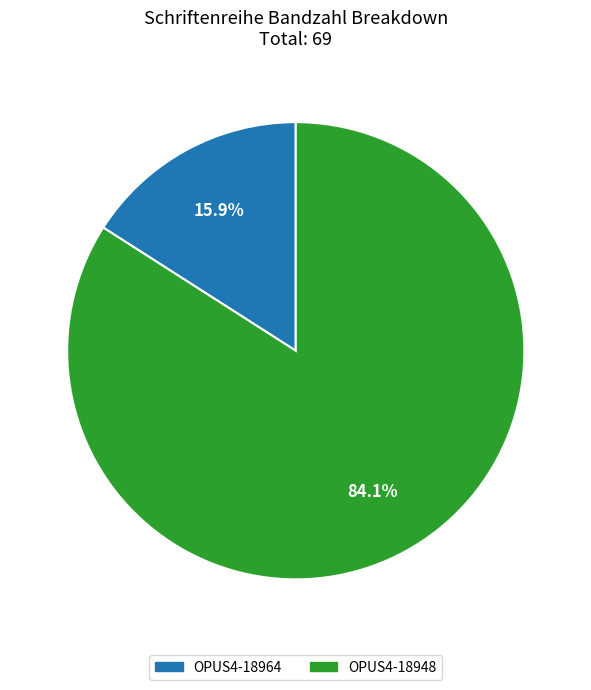

Combined, do OPUS4-18948 and OPUS4-18964 account for over 50%?

Yes